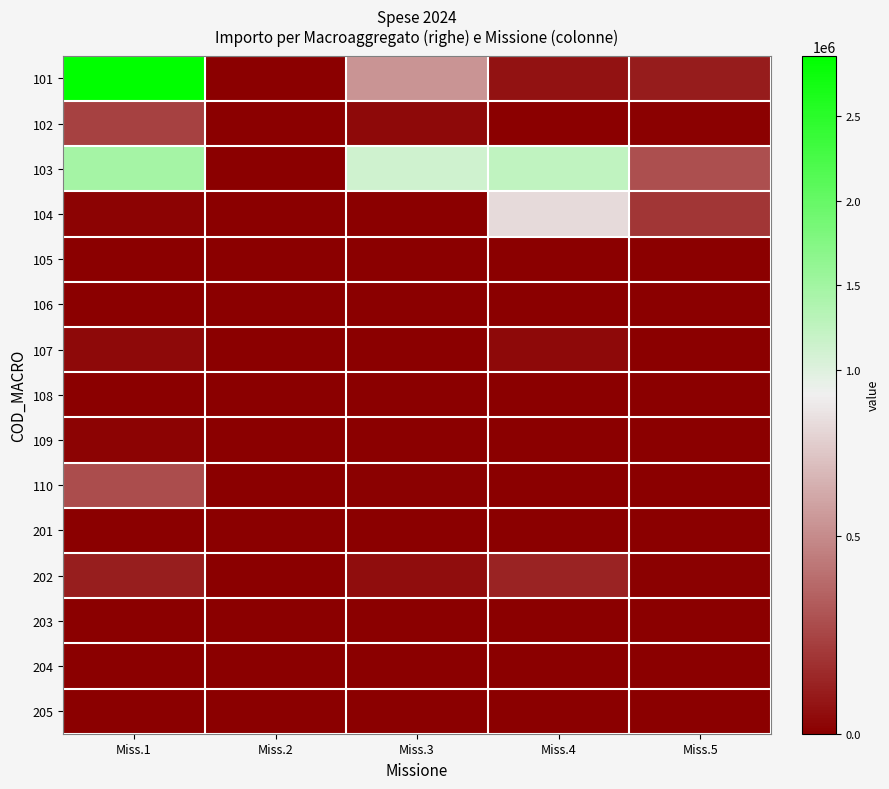

Reading left to right, transcribe all the data shown in this chart.

101: Miss.1=2852701.6	Miss.2=0.0	Miss.3=528941.4	Miss.4=73138.6	Miss.5=100654.4
102: Miss.1=240315.6	Miss.2=0.0	Miss.3=34971.1	Miss.4=4840.1	Miss.5=8171.2
103: Miss.1=1467206.3	Miss.2=0.0	Miss.3=1134304.2	Miss.4=1247444.3	Miss.5=282796.7
104: Miss.1=19463.0	Miss.2=0.0	Miss.3=4000.0	Miss.4=775930.0	Miss.5=194214.9
105: Miss.1=0.0	Miss.2=0.0	Miss.3=0.0	Miss.4=0.0	Miss.5=0.0
106: Miss.1=0.0	Miss.2=0.0	Miss.3=0.0	Miss.4=0.0	Miss.5=0.0
107: Miss.1=37064.0	Miss.2=0.0	Miss.3=0.0	Miss.4=35538.0	Miss.5=0.0
108: Miss.1=0.0	Miss.2=0.0	Miss.3=0.0	Miss.4=0.0	Miss.5=0.0
109: Miss.1=13650.0	Miss.2=0.0	Miss.3=0.0	Miss.4=0.0	Miss.5=1692.6
110: Miss.1=274380.0	Miss.2=0.0	Miss.3=8645.0	Miss.4=0.0	Miss.5=0.0
201: Miss.1=0.0	Miss.2=0.0	Miss.3=0.0	Miss.4=0.0	Miss.5=0.0
202: Miss.1=107000.0	Miss.2=0.0	Miss.3=50000.0	Miss.4=130000.0	Miss.5=12322.0
203: Miss.1=0.0	Miss.2=0.0	Miss.3=0.0	Miss.4=0.0	Miss.5=0.0
204: Miss.1=0.0	Miss.2=0.0	Miss.3=0.0	Miss.4=0.0	Miss.5=0.0
205: Miss.1=0.0	Miss.2=0.0	Miss.3=0.0	Miss.4=0.0	Miss.5=0.0